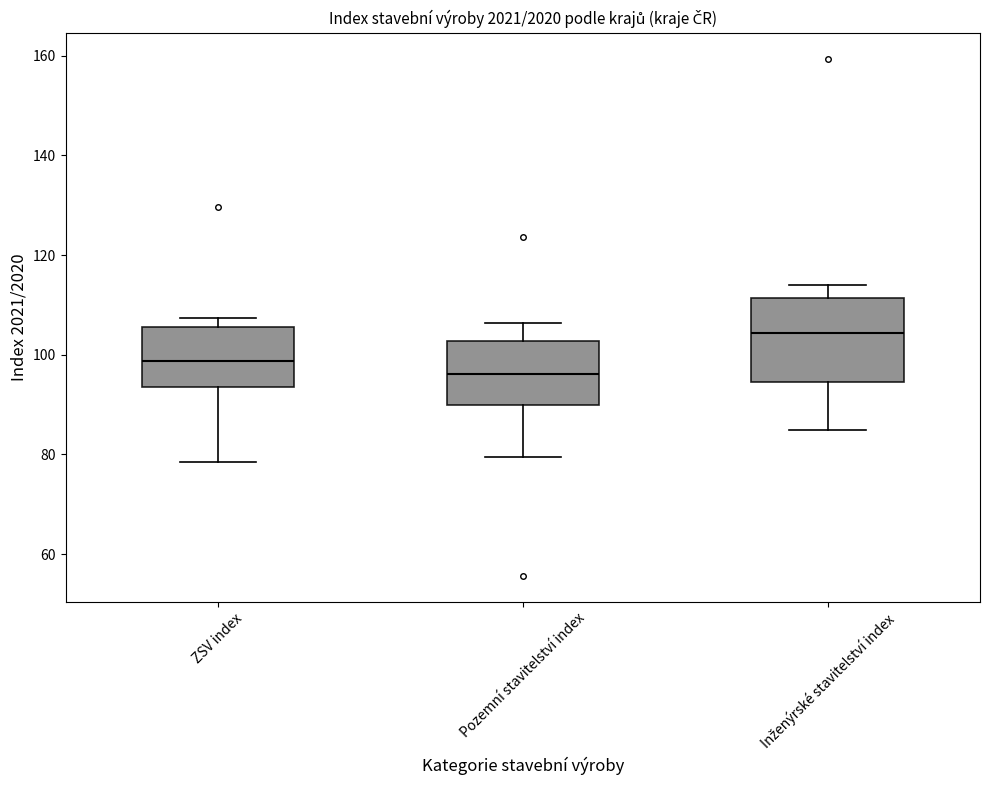

Reading left to right, transcribe this box plot: for each box, give where its median line is, the range the box spans, and where its two whiskers end, as read against the y-axis. The values are not printed on the chart, so give them approximately, as read against the axis.

ZSV index: median 98, box 94 to 106, whiskers 78 to 108
Pozemní stavitelství index: median 96, box 90 to 102, whiskers 80 to 106
Inženýrské stavitelství index: median 104, box 94 to 112, whiskers 84 to 114